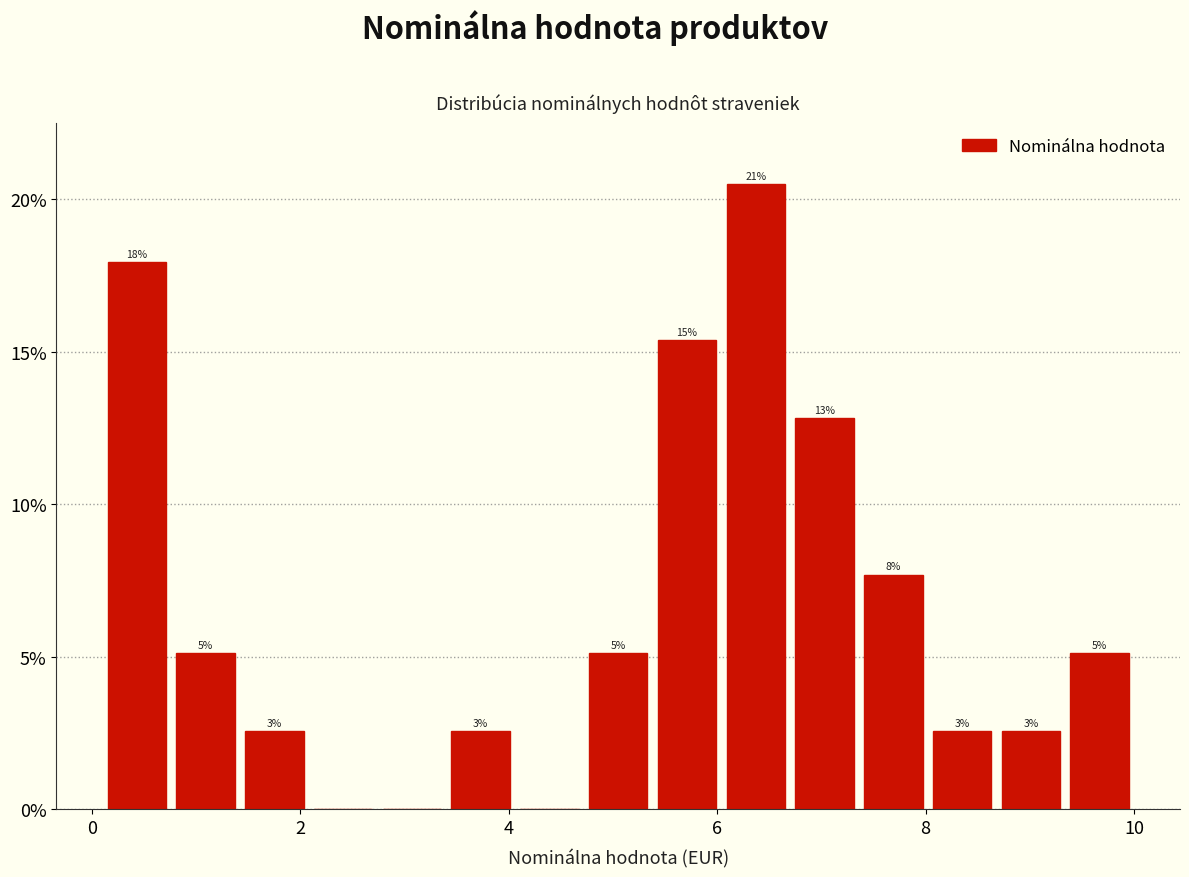

Around what value on the x-axis is the tallest bar? Give the approximate position of its centre, as read against the axis.

6.4